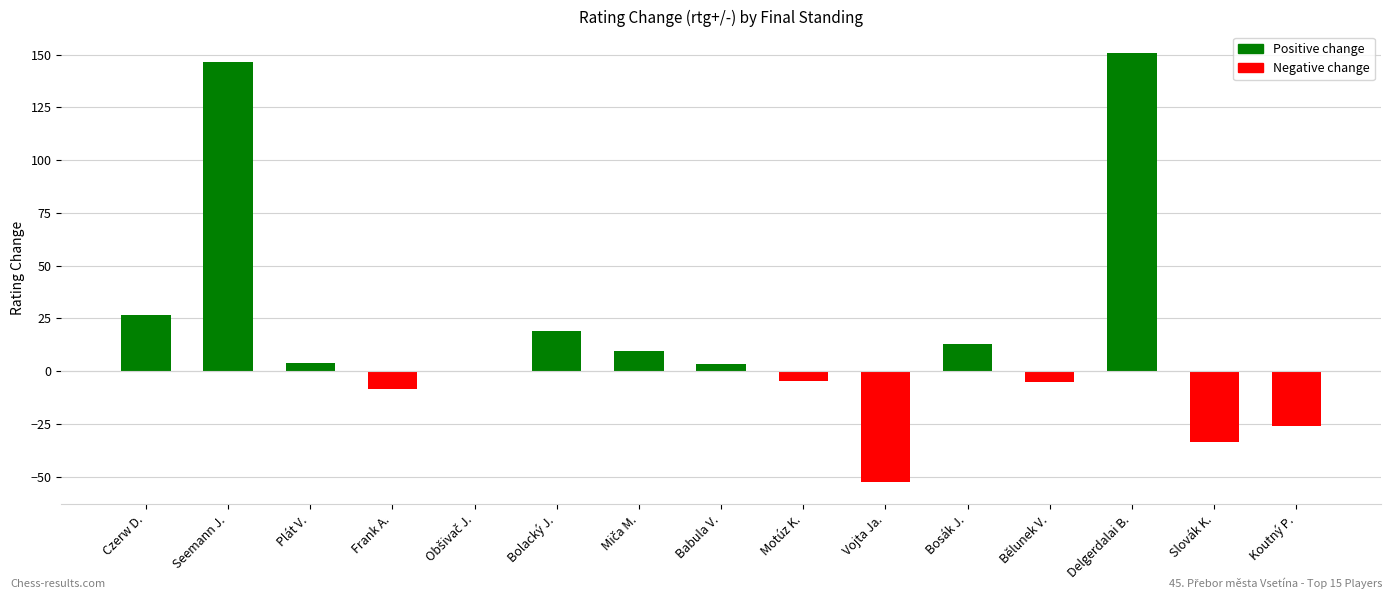

What is the sum of all values?

241.8